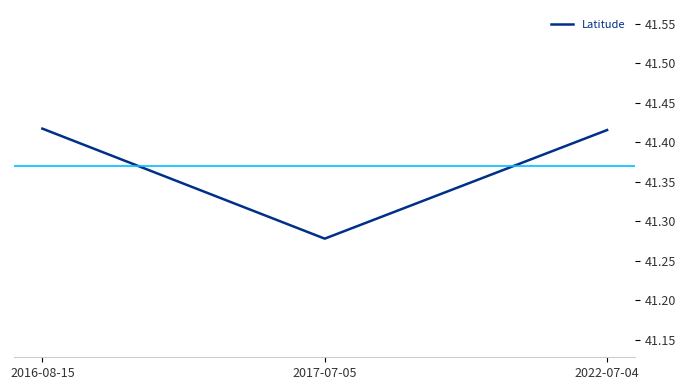

How many distinct data groups are displayed?

1